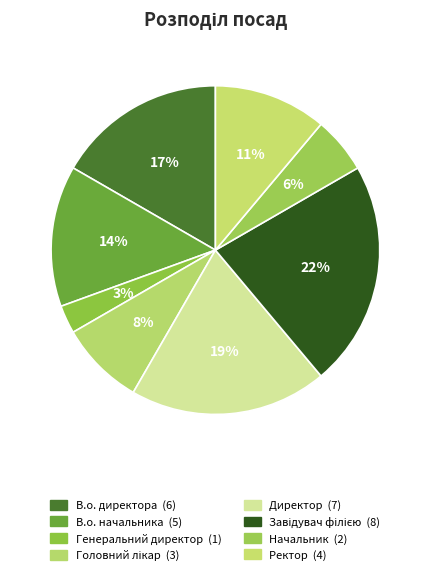

What is the total percentage of В.о. директора and Начальник?

22.2%